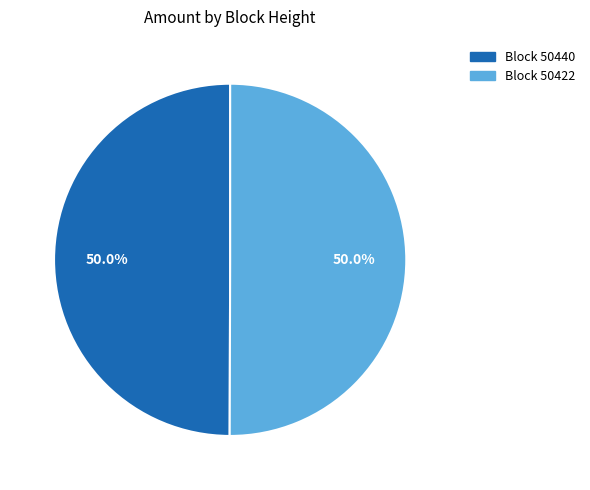

Count the number of slices in the pie.

2